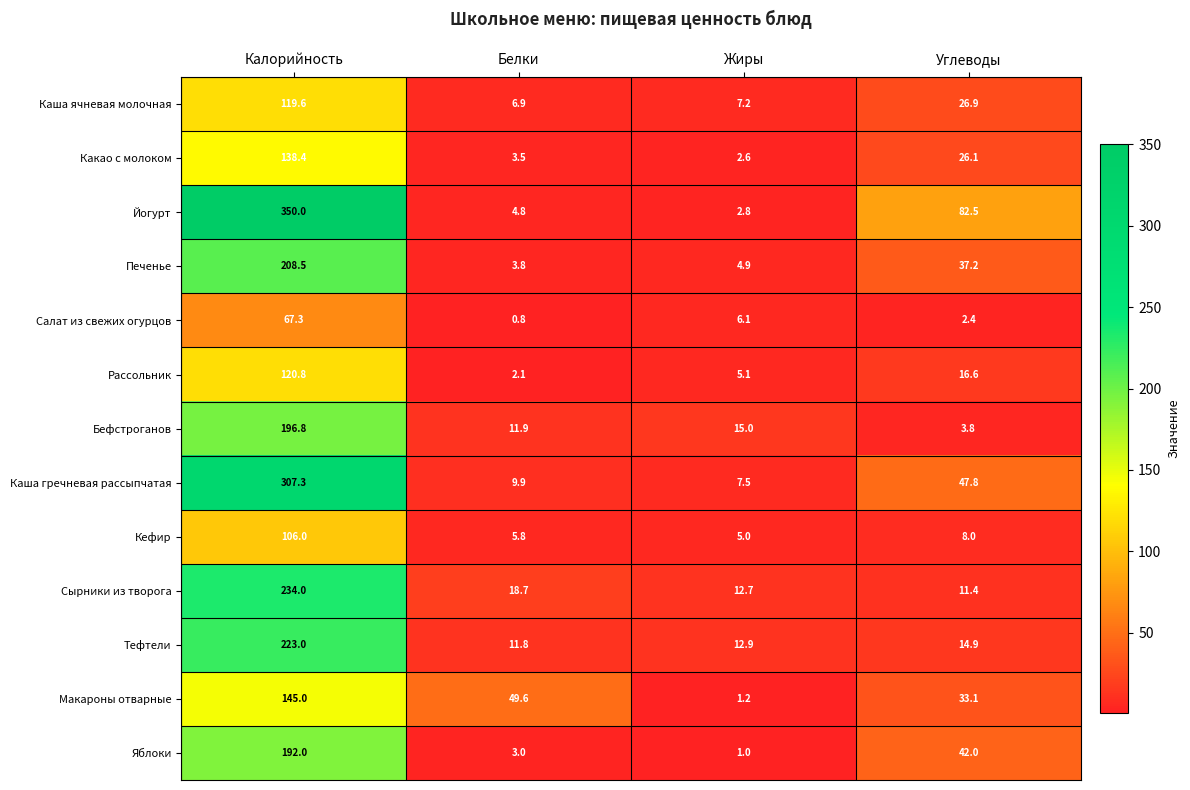

The value of Яблоки at Белки is 3.0. True or false?

True